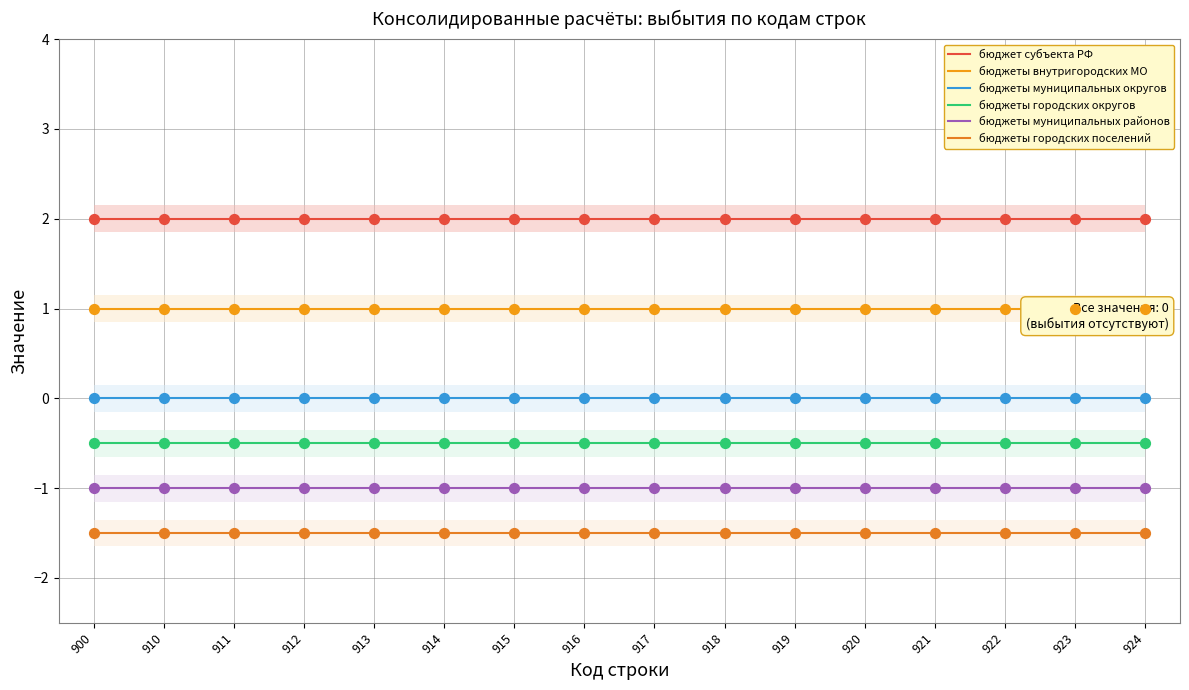

At which category is the sum across all series the highest?

900